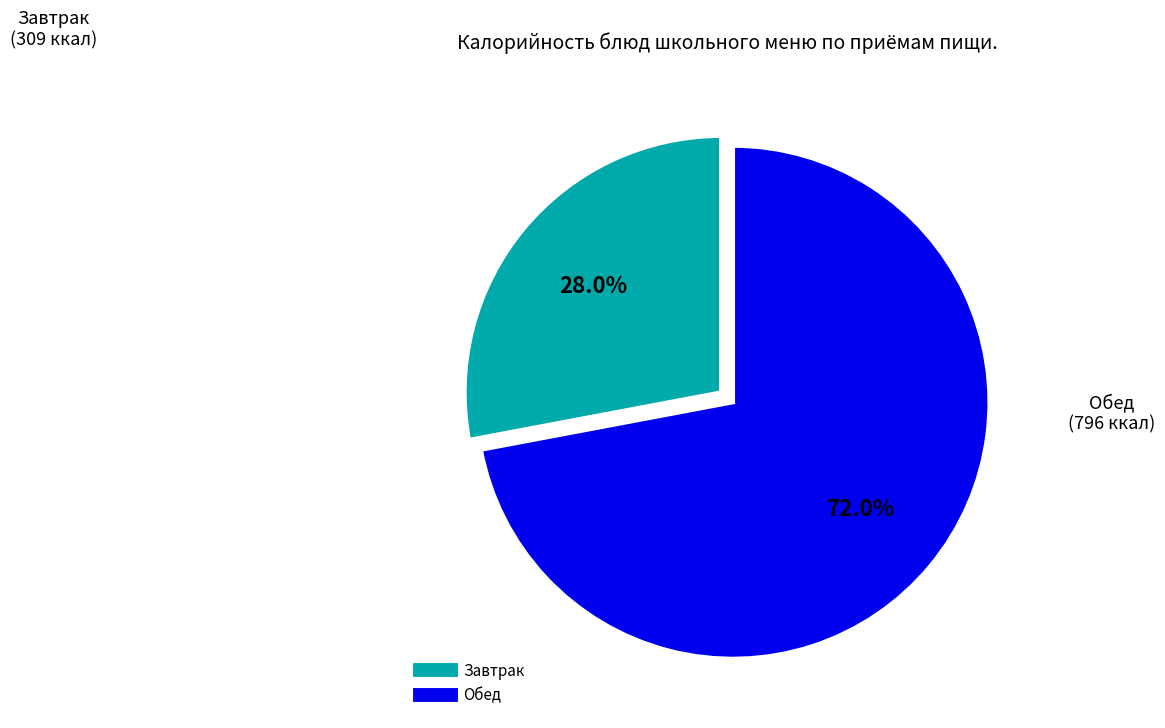

Is there any slice that represents more than half of the pie?

Yes